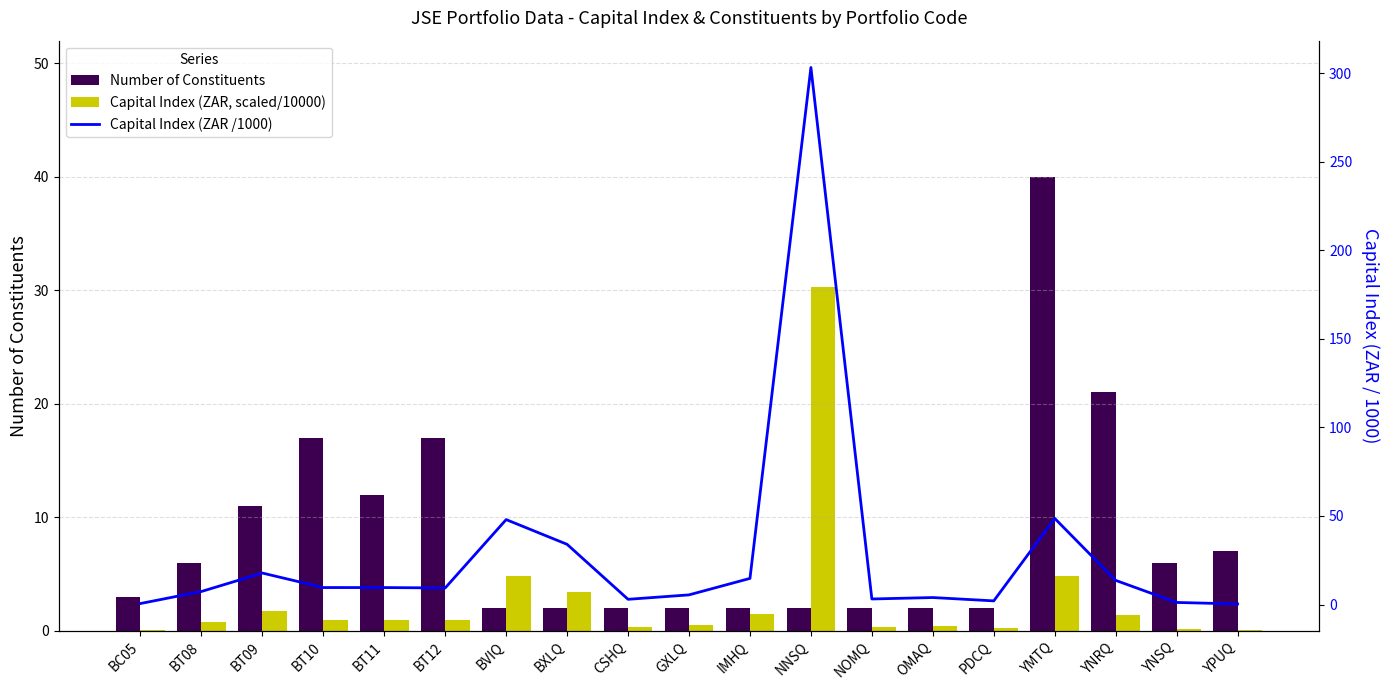

At which category is the sum across all series the highest?

NNSQ